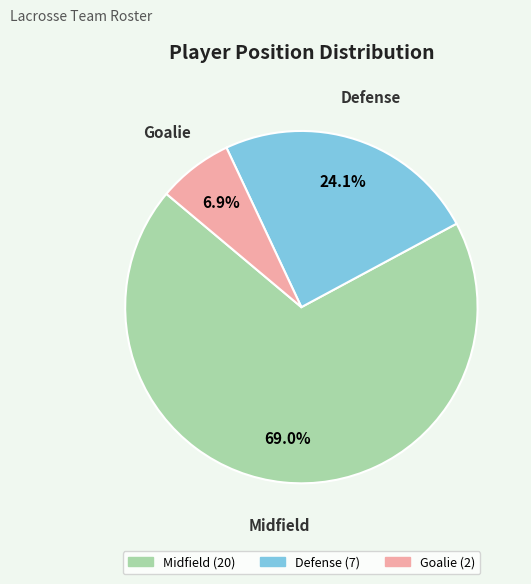

Is the sum of Midfield and Goalie greater than half?

Yes